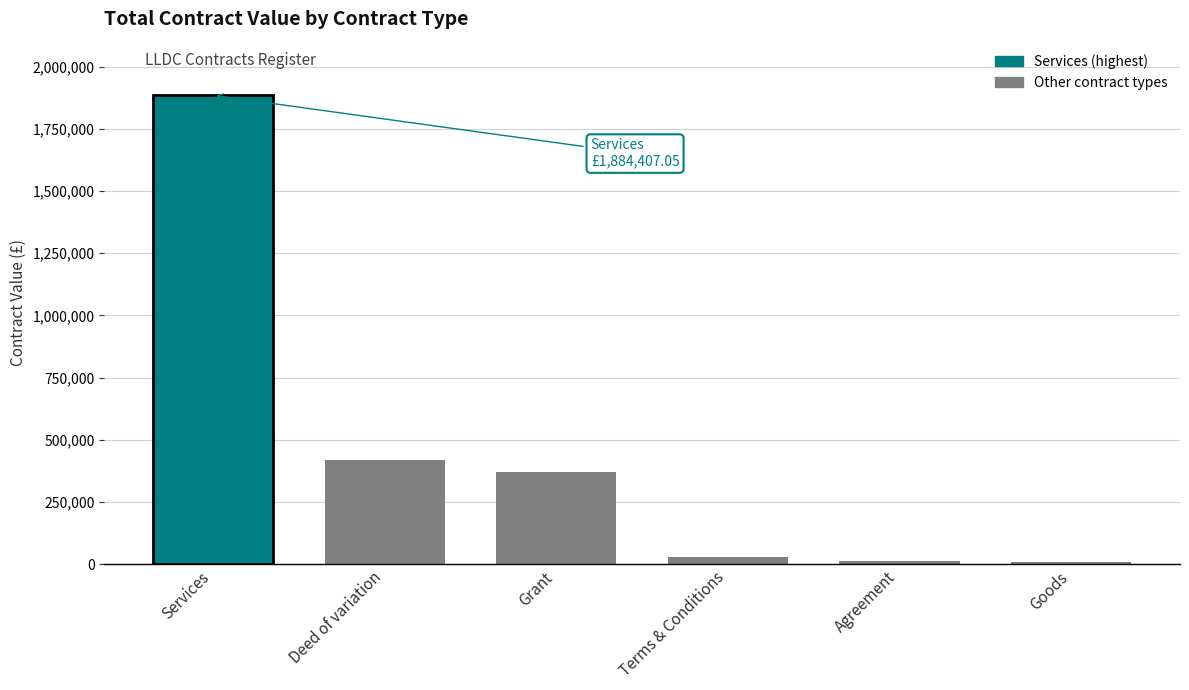

How many data points are less than 369467?

3